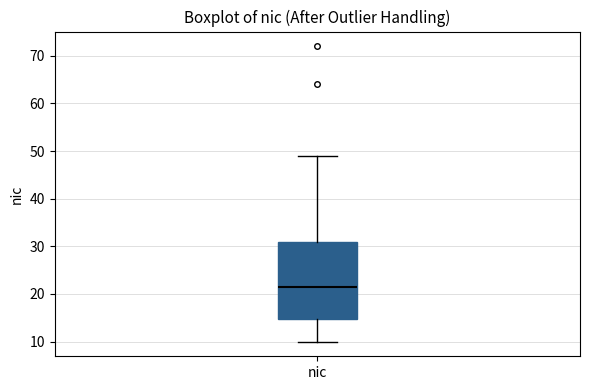

Transcribe this box plot: give where the median line is, the range the box spans, and where the two whiskers end, as read against the y-axis. The values are not printed on the chart, so give them approximately, as read against the axis.

median 22, box 15 to 31, whiskers 10 to 49